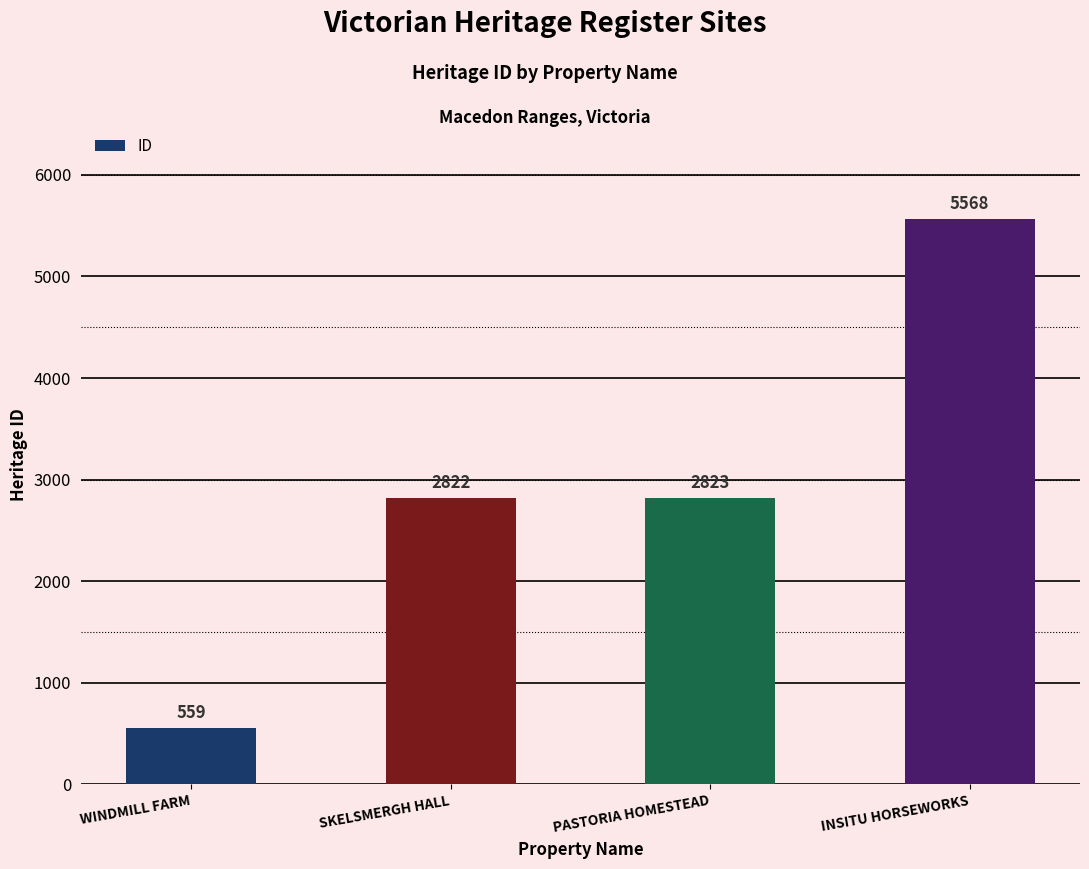

List the labels in order of value, largest first.

INSITU HORSEWORKS, PASTORIA HOMESTEAD, SKELSMERGH HALL, WINDMILL FARM